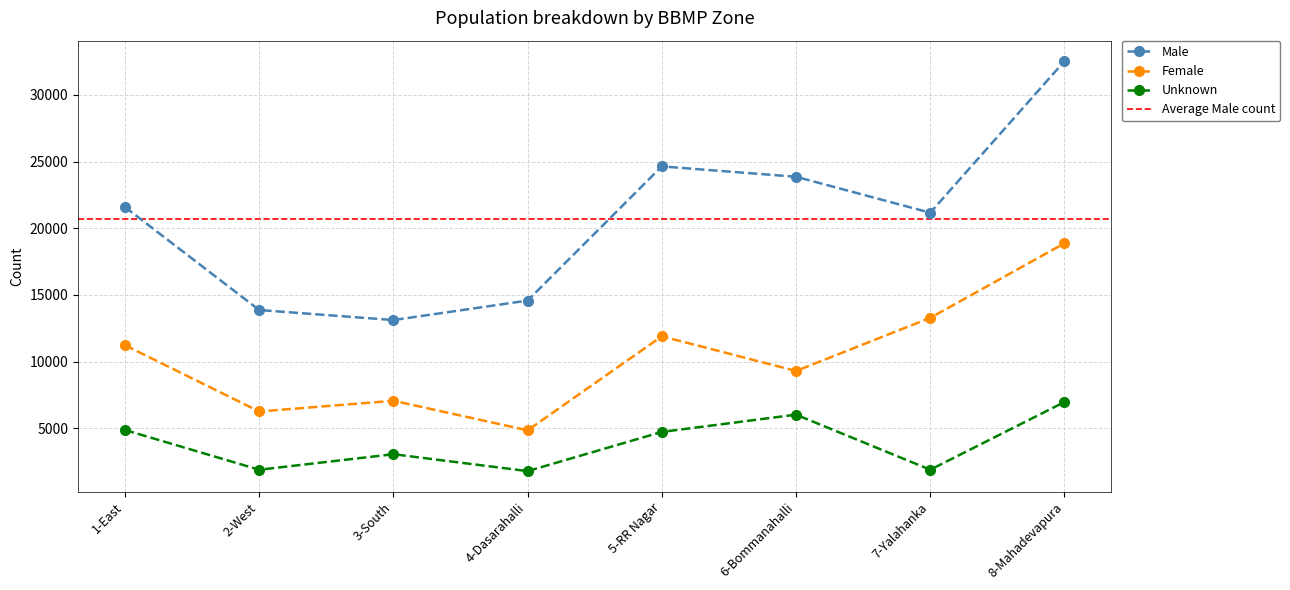

At which label does Female reach its minimum?

4-Dasarahalli